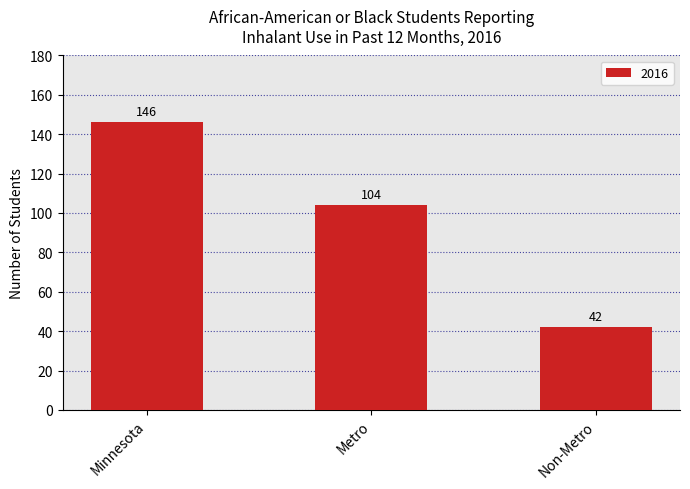

At which category does the chart reach its peak across all series?

Minnesota